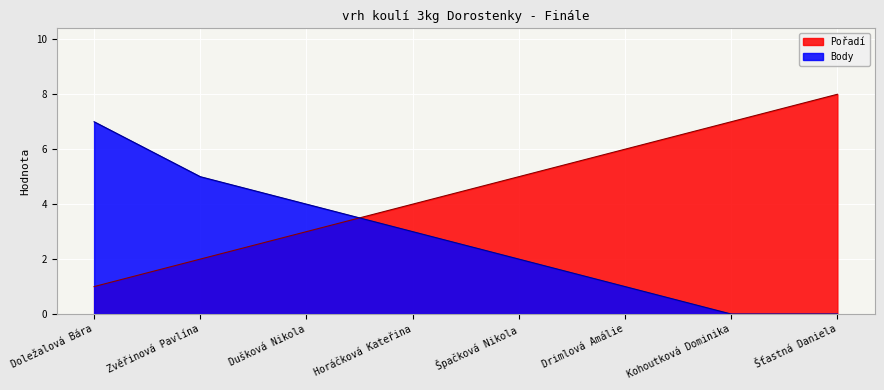

What is the approximate value of Body at Doležalová Bára?

7